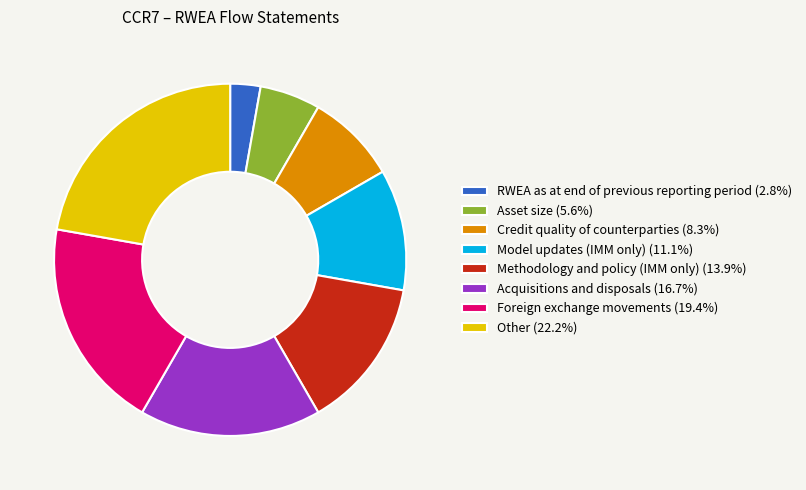

What is the smallest slice in the pie chart?

RWEA as at end of previous reporting period